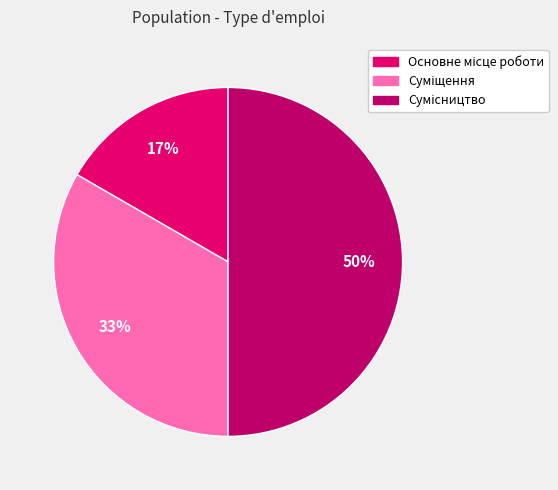

To the nearest percent, what is the difference between the largest and smallest slice percentages?

33%